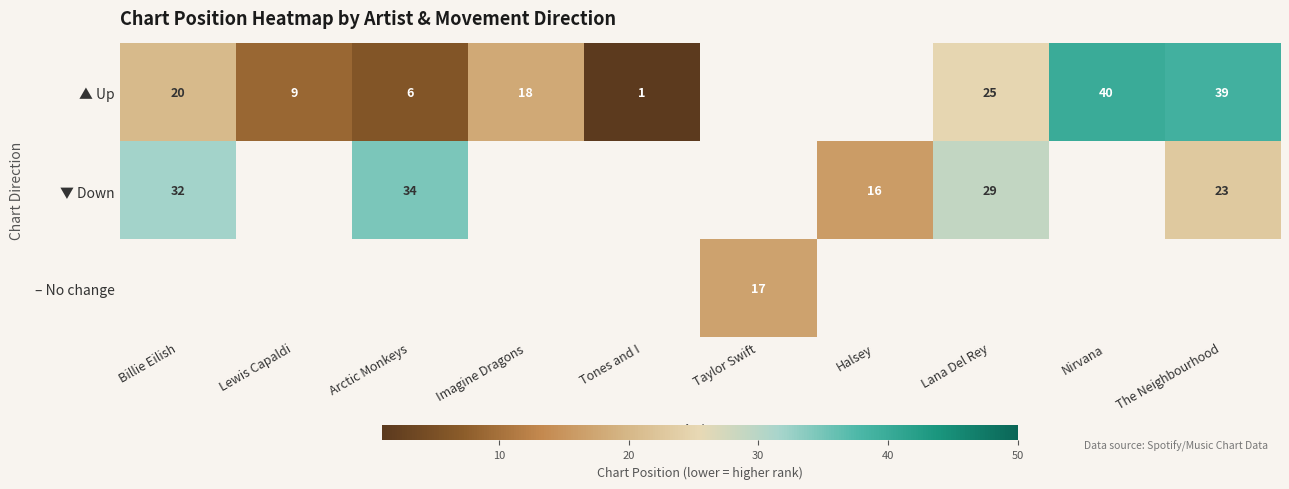

How many values in ▲ Up are above zero?

8